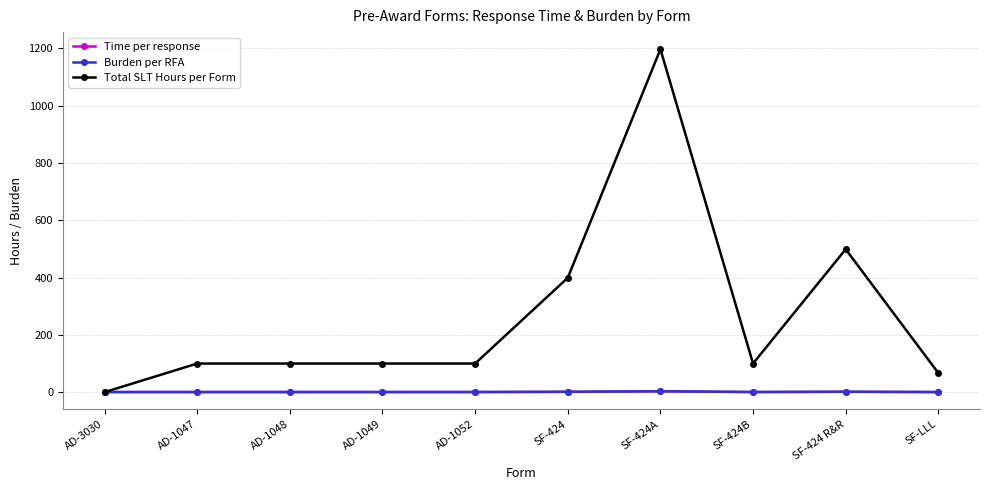

In Total SLT Hours per Form, how many points are lower than both neighbors (excluding endpoints)?

1